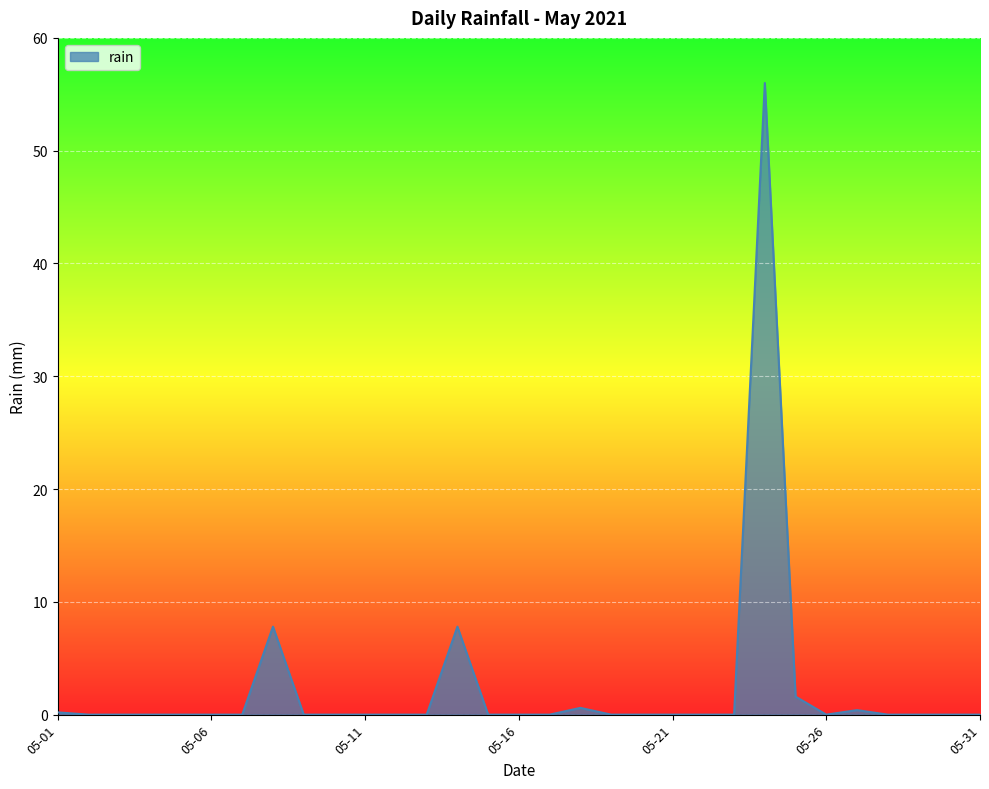

What is the maximum value shown in the chart?

56.0